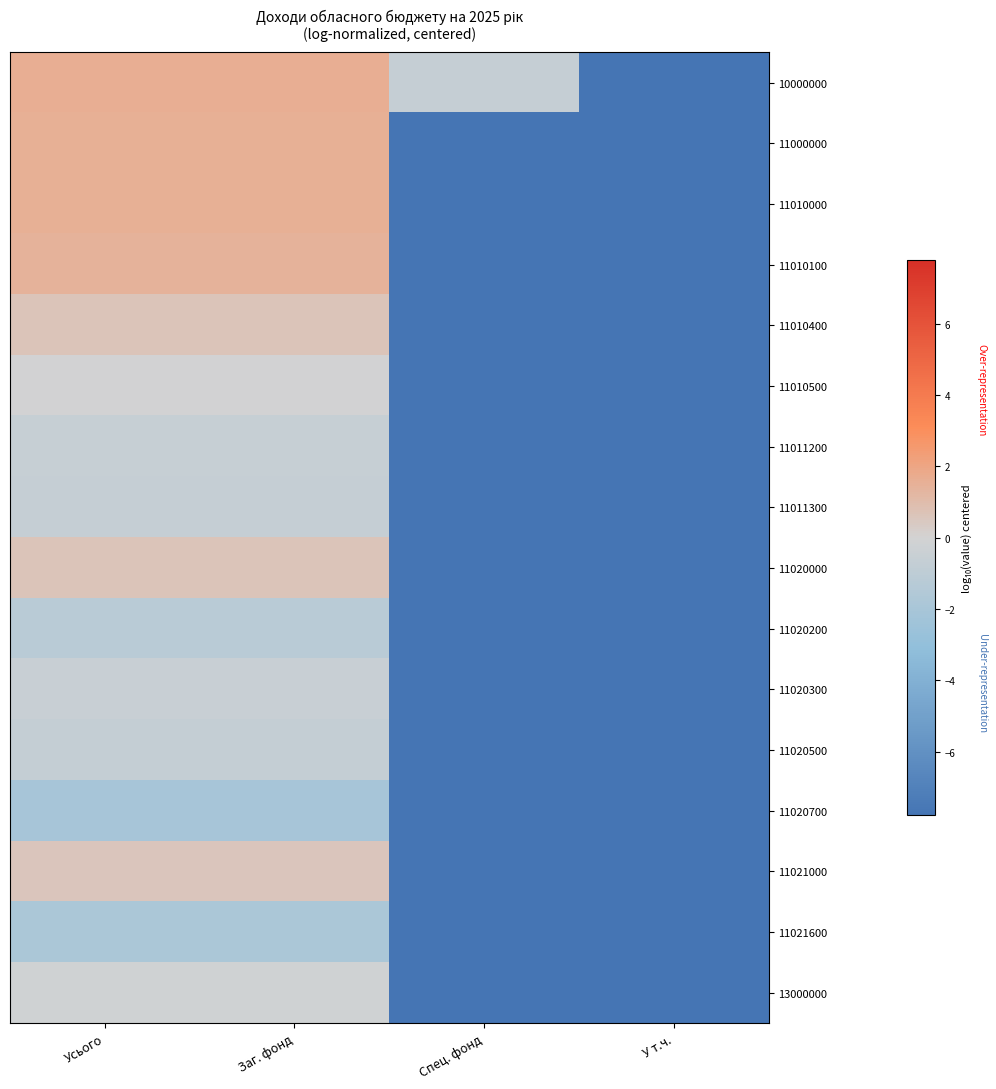

How many categories are shown in the chart?

4